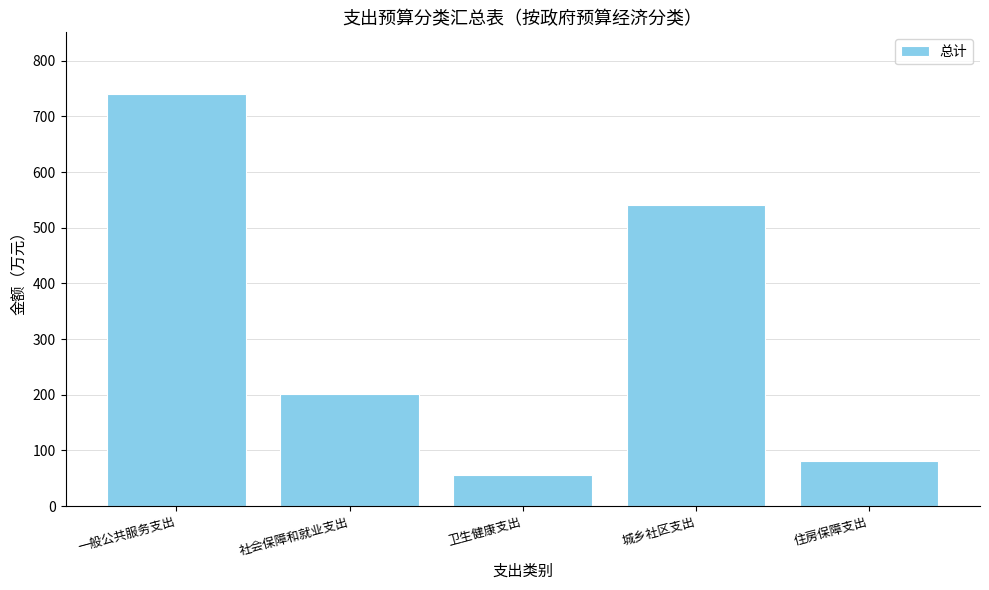

The chart shows a value of 541.0 at 城乡社区支出. True or false?

True